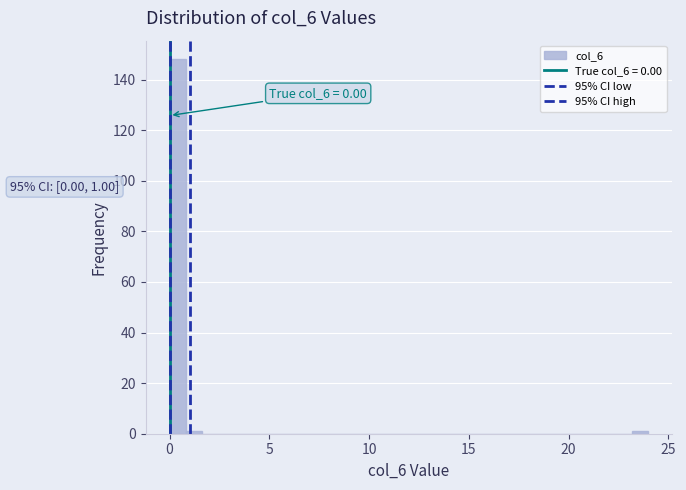

Around what value on the x-axis is the tallest bar? Give the approximate position of its centre, as read against the axis.

0.5